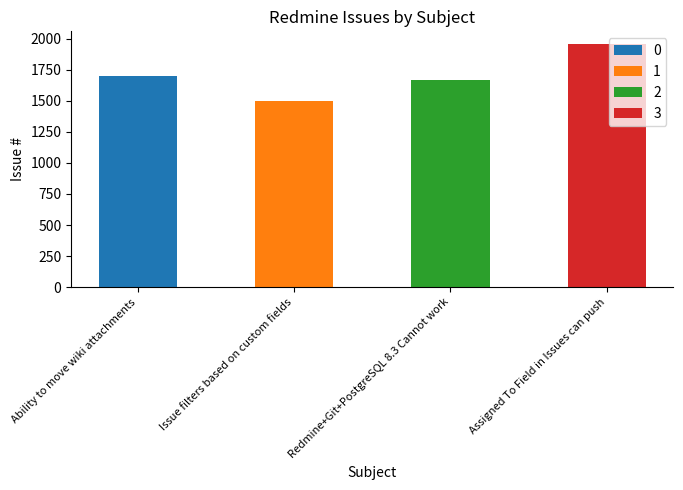

Which label corresponds to the largest value in the chart?

Assigned To Field in Issues can push